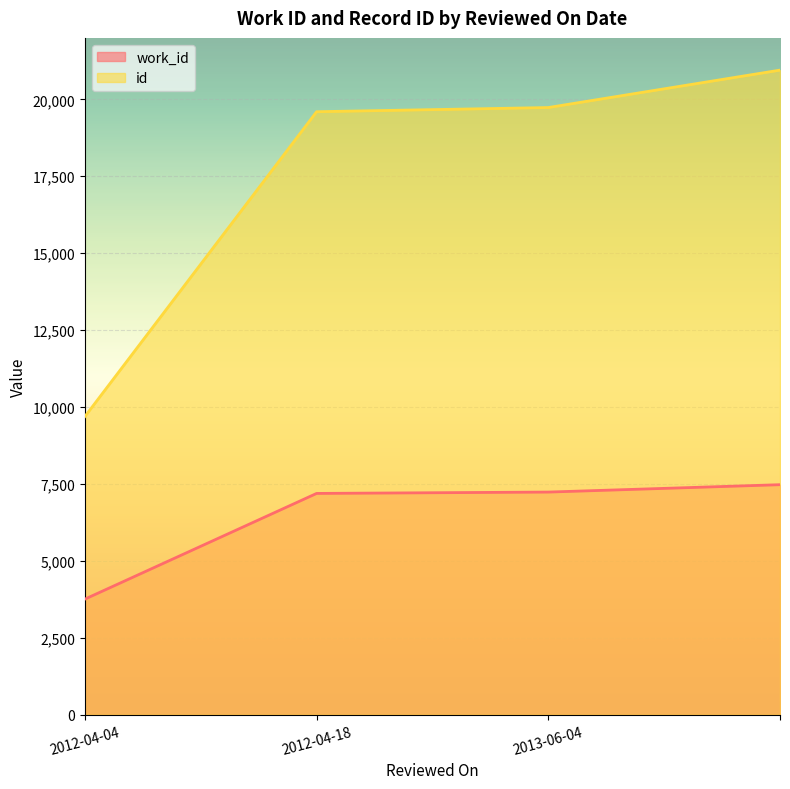

Reading left to right, extract all data points from this chart.

work_id: 3757	7192	7236	7476
id: 9692	19597	19733	20949